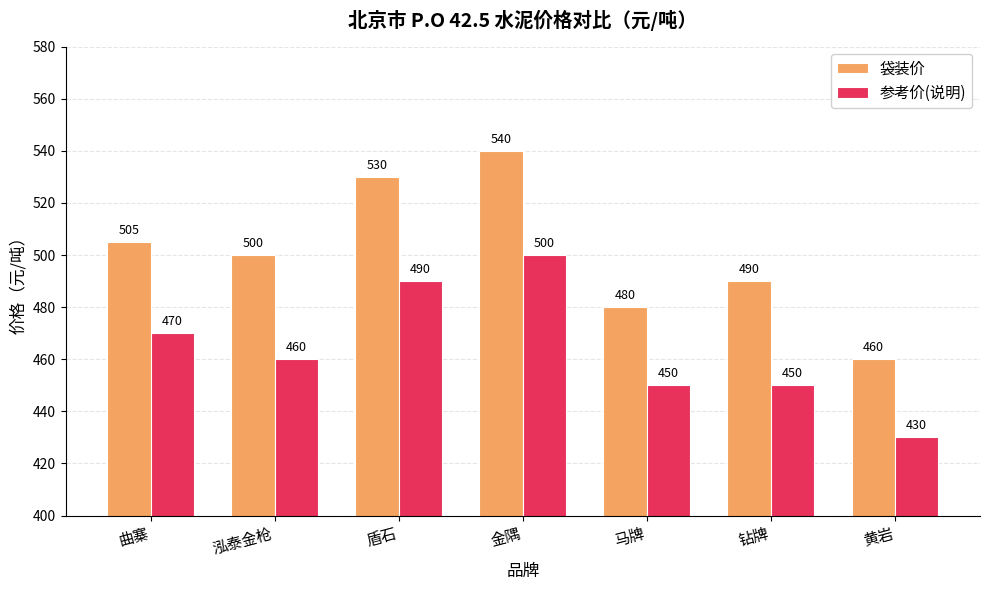

What is the difference between the 参考价(说明) values at 泓泰金枪 and 曲寨?

10